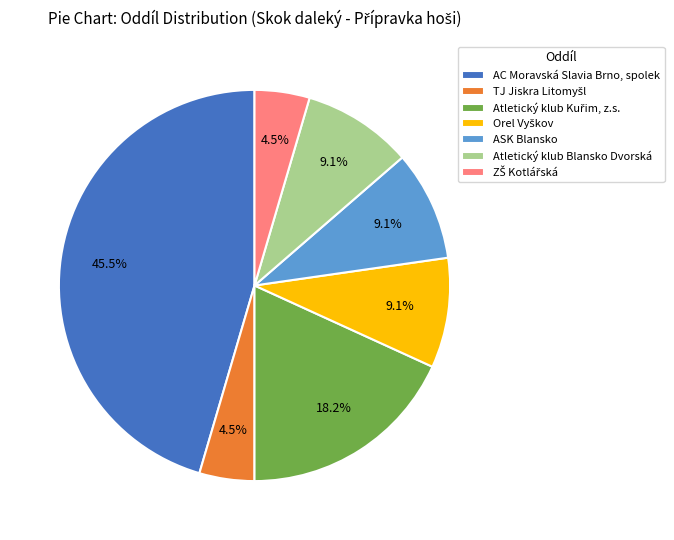

Which slice is the largest?

AC Moravská Slavia Brno, spolek